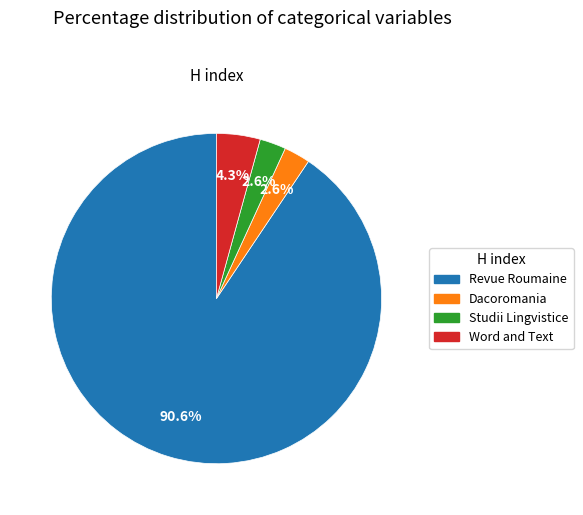

Does any single category account for the majority?

Yes